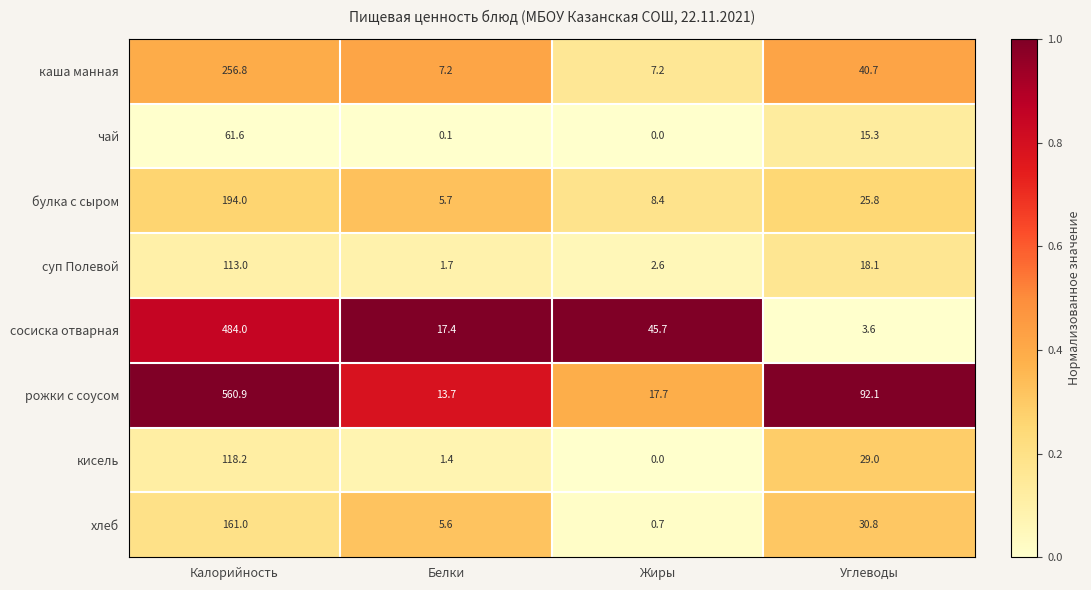

Which series has the largest range (max minus min)?

рожки с соусом